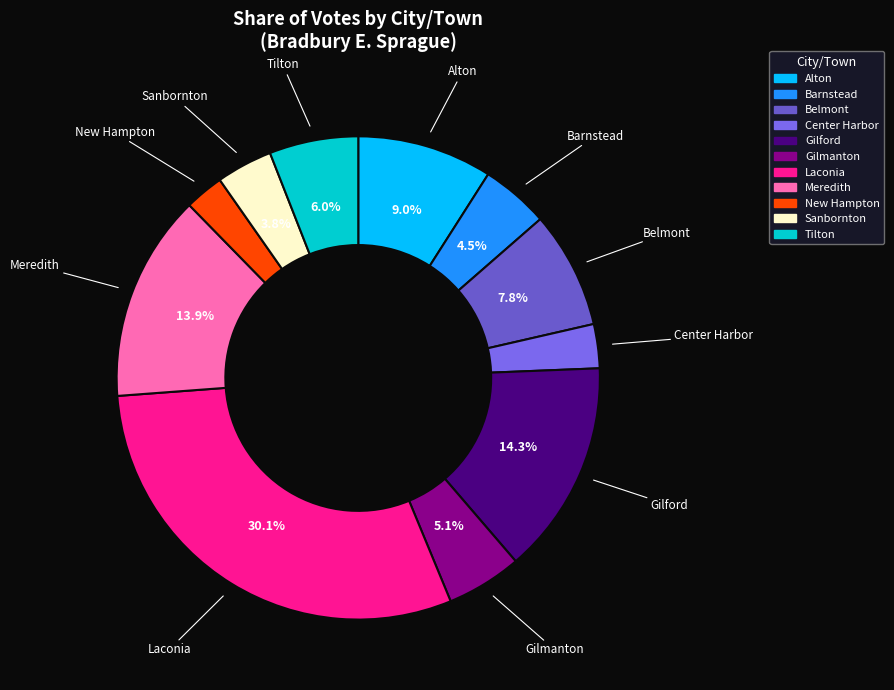

To the nearest percent, what portion does Tilton represent?

6%